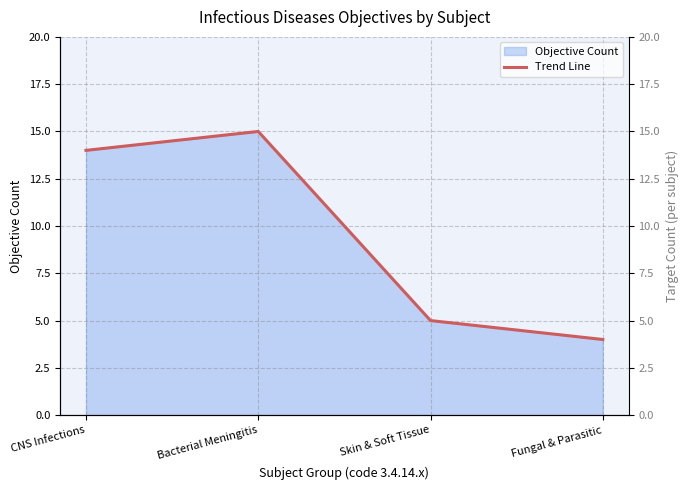

What is the label of the 3rd point from the right?

Bacterial Meningitis